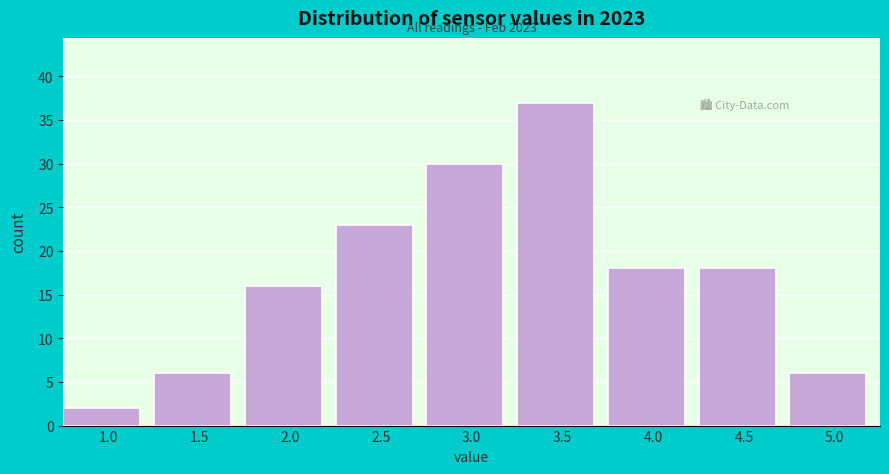

Reading left to right, what are all the values shown in this chart?

1.0=2	1.5=6	2.0=16	2.5=23	3.0=30	3.5=37	4.0=18	4.5=18	5.0=6